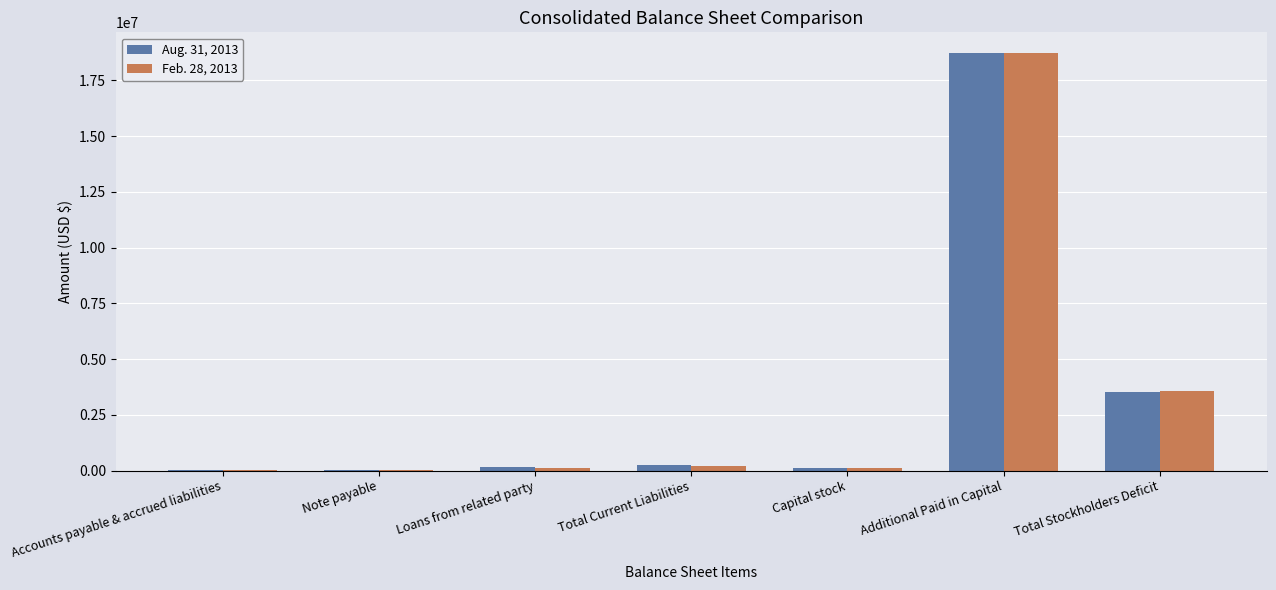

What is the greatest value displayed?

18715600